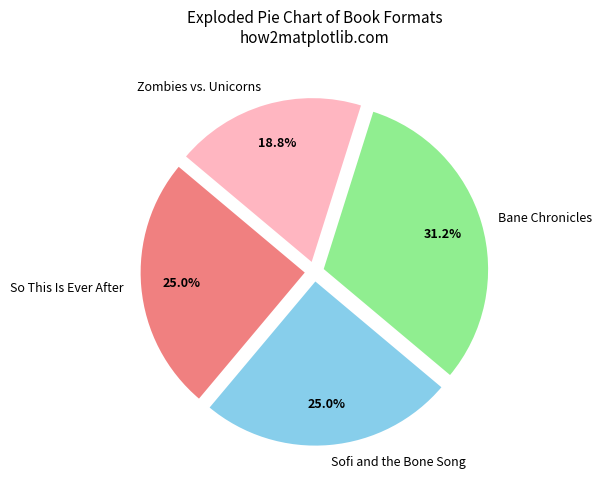

Is there any slice that represents more than half of the pie?

No